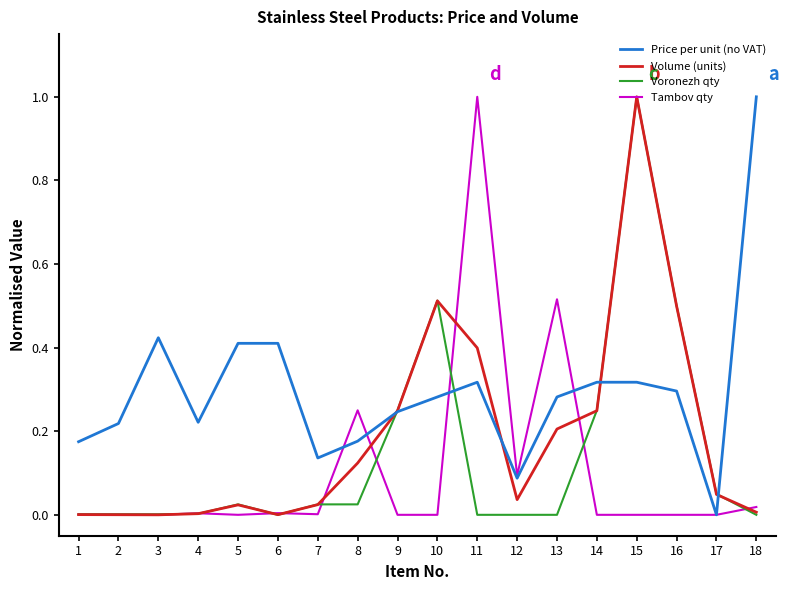

At how many categories does at least one series exceed 0?

18